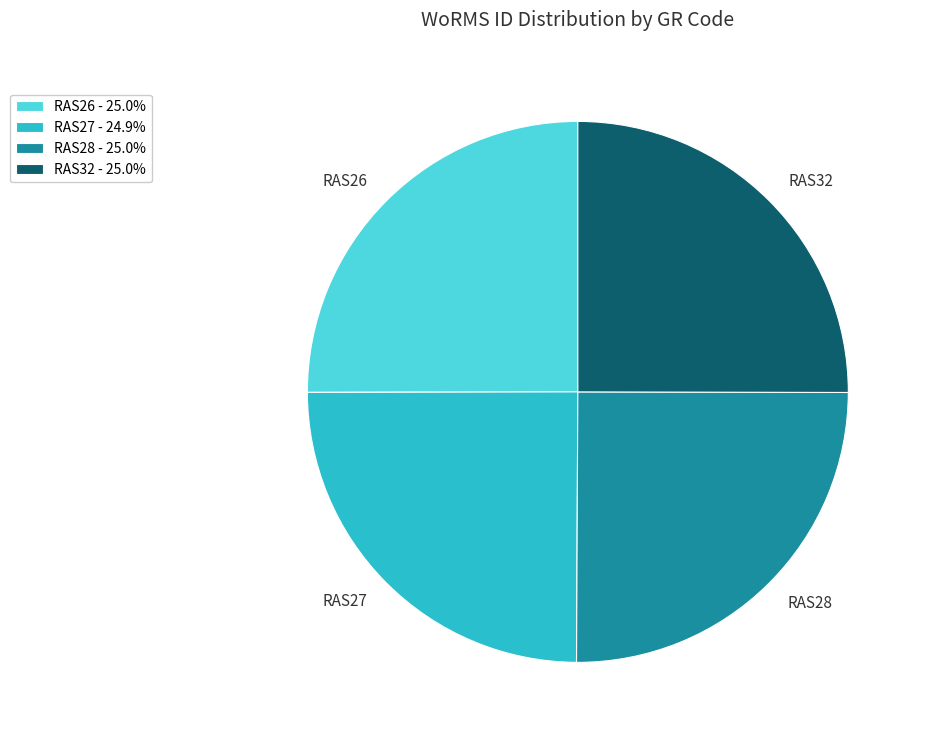

Is there any slice that represents more than half of the pie?

No